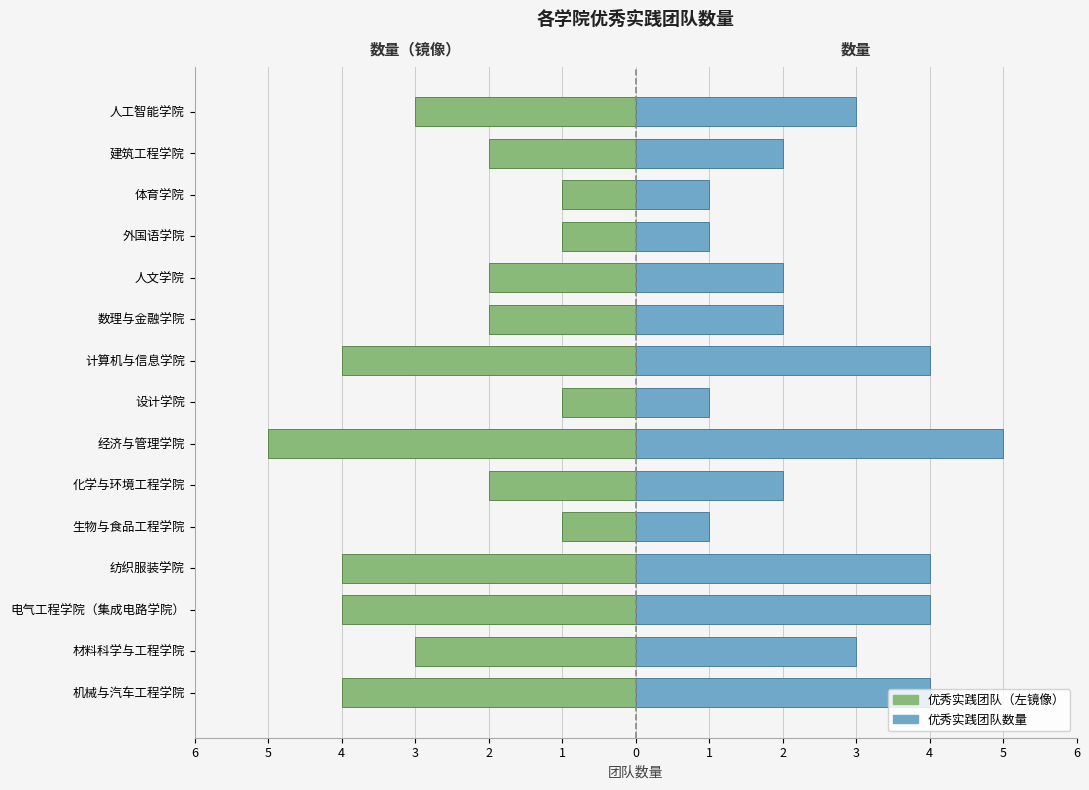

How many values in the 优秀实践团队（左） series exceed -2?

4